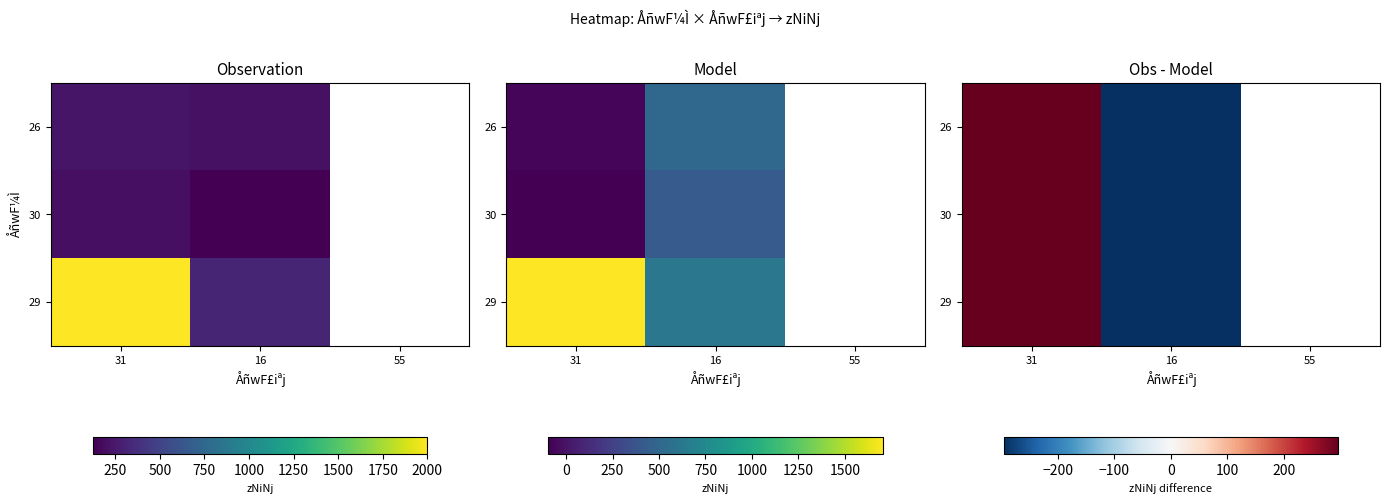

Rank the categories by 30 value from highest to lowest.

31, 16, 55